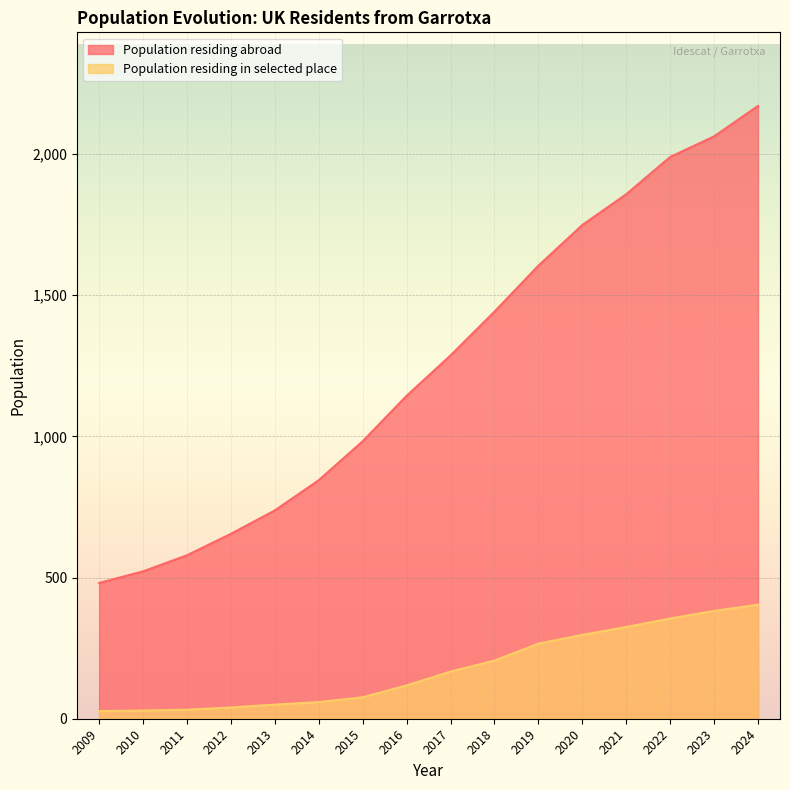

How many lines are shown in the chart?

2